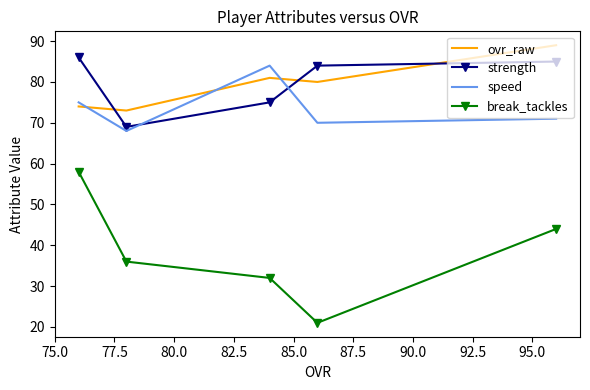

True or false: ovr_raw has more than 0 interior local peaks.

True